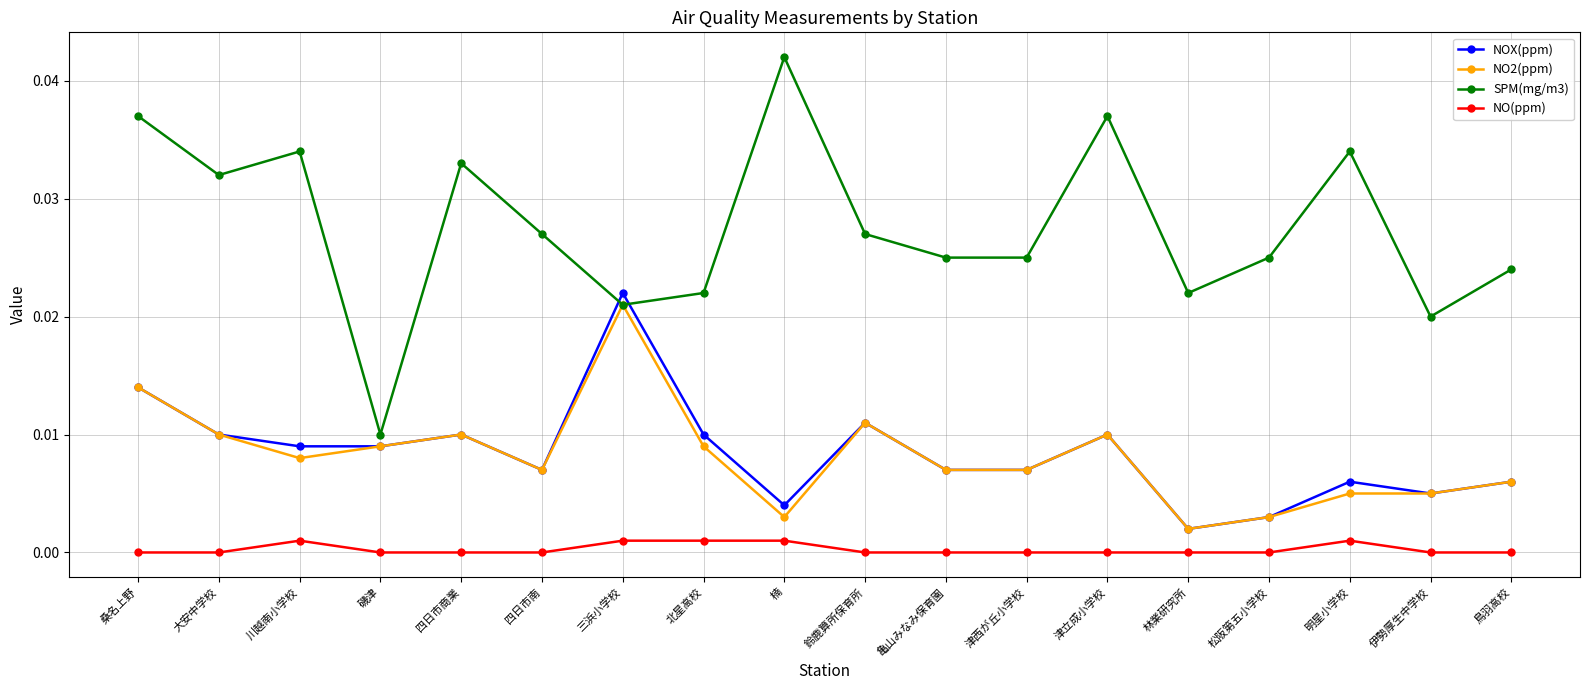

What is the label of the 4th point from the right?

松阪第五小学校